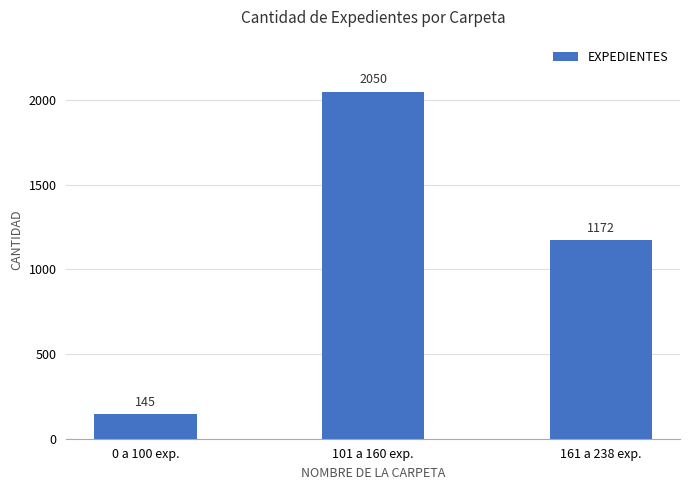

The value at 101 a 160 exp. is 3556. True or false?

False